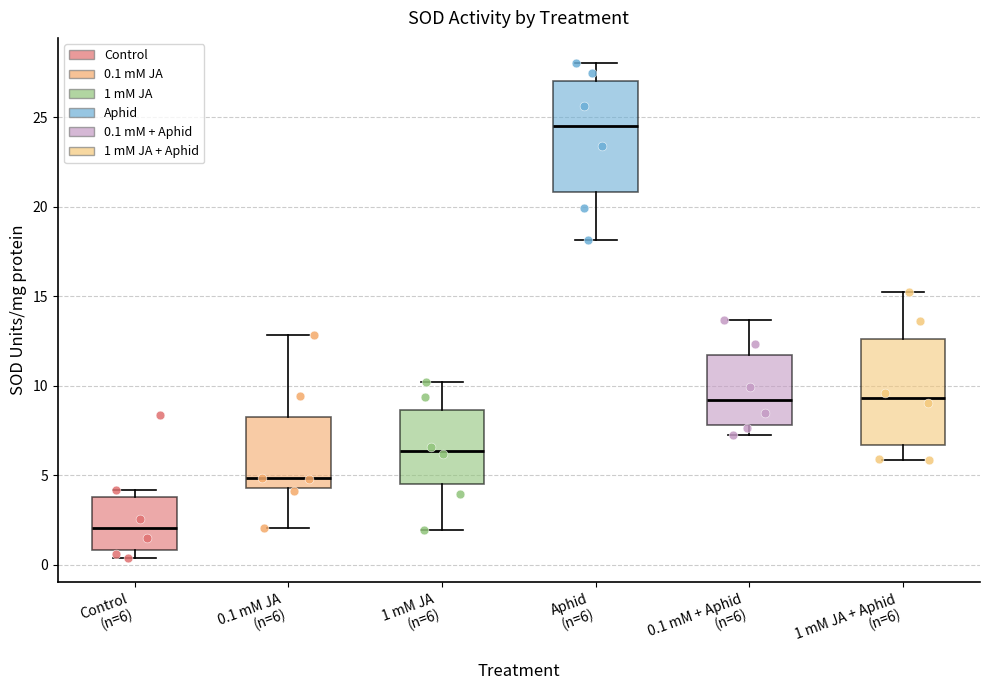

Which box's median line is the highest?

Aphid (n=6)